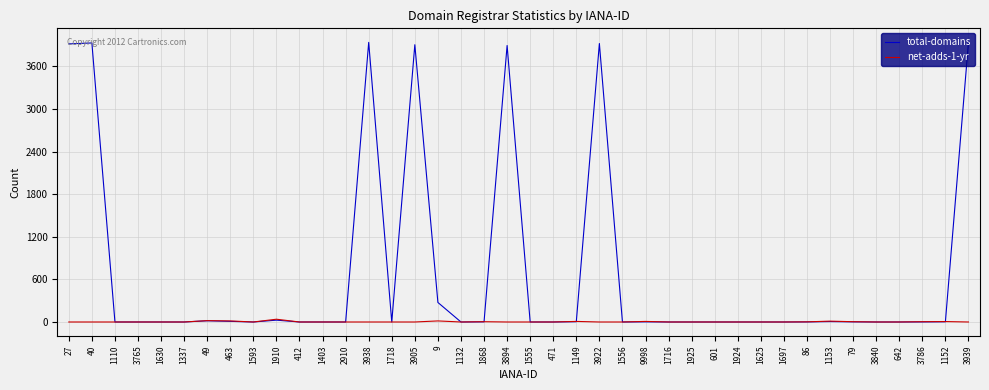

Rank the series by their average value, from highest to lowest.

total-domains, net-adds-1-yr